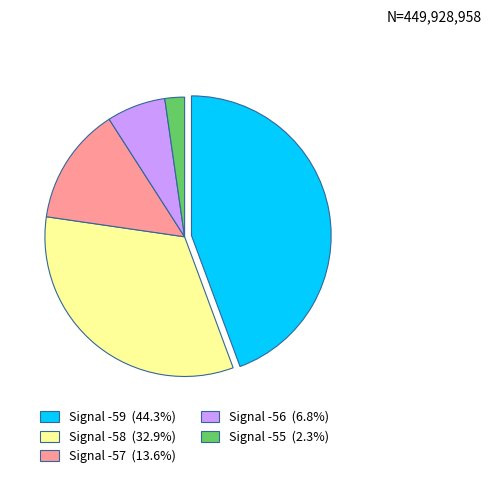

Does any single category account for the majority?

No